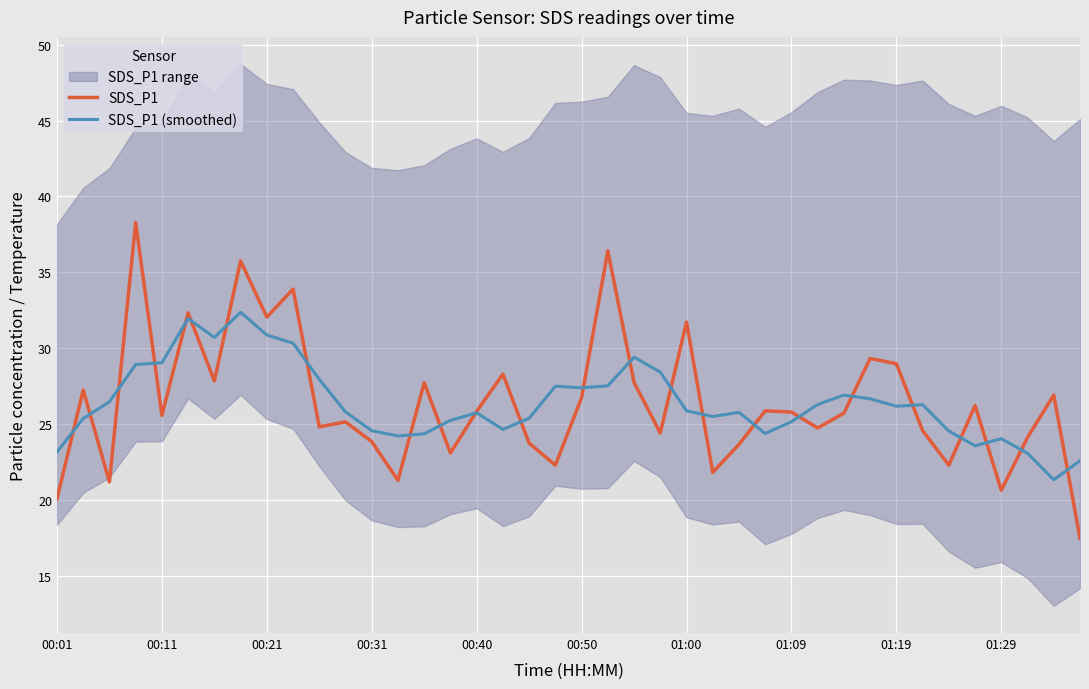

Read the SDS_P1 (smoothed) value at 00:40.

25.7